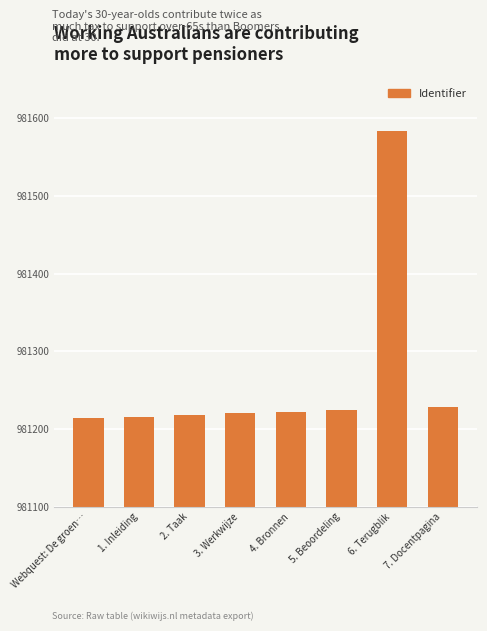

The value at 2. Taak is 981218. True or false?

True